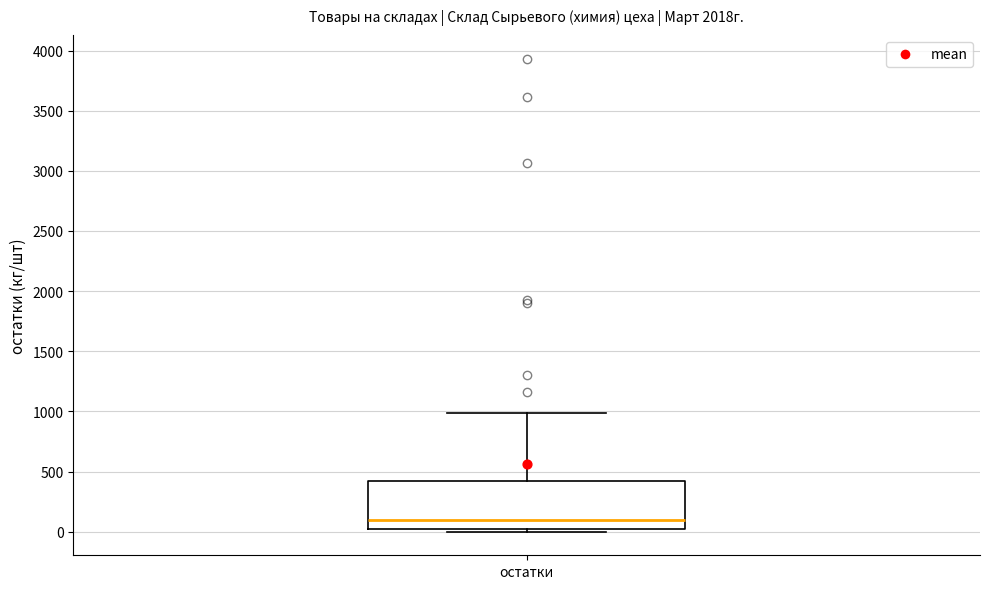

Read this box plot against the y-axis: the position of the median line, the range covered by the box, and the ends of both whiskers. The values are not printed on the chart, so give them approximately, as read against the axis.

median 100, box 50 to 400, whiskers 0 to 1000